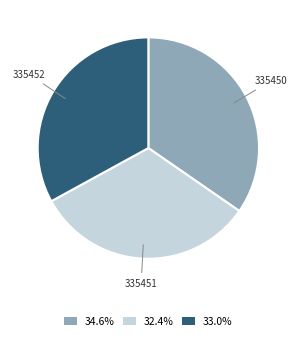

Do 34.6% and 32.4% together represent more than half of the pie?

Yes